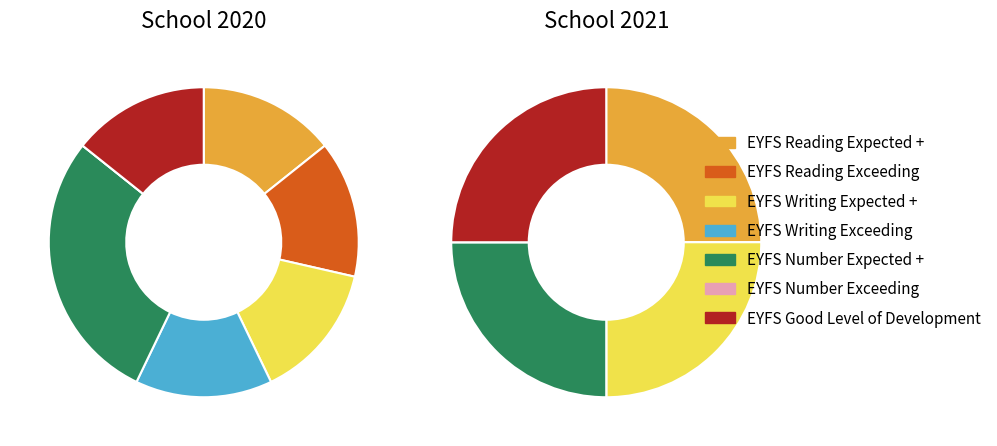

Between EYFS Reading Expected + and EYFS Number Exceeding, which is larger?

EYFS Reading Expected +